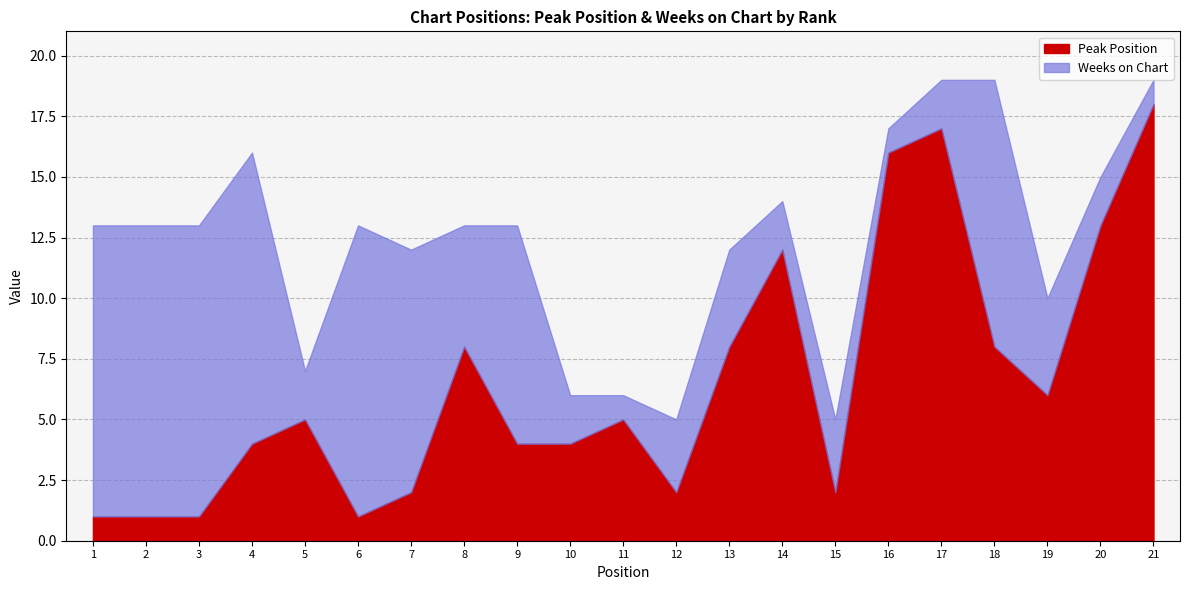

True or false: Weeks on Chart has a value of 2 at 20.

True